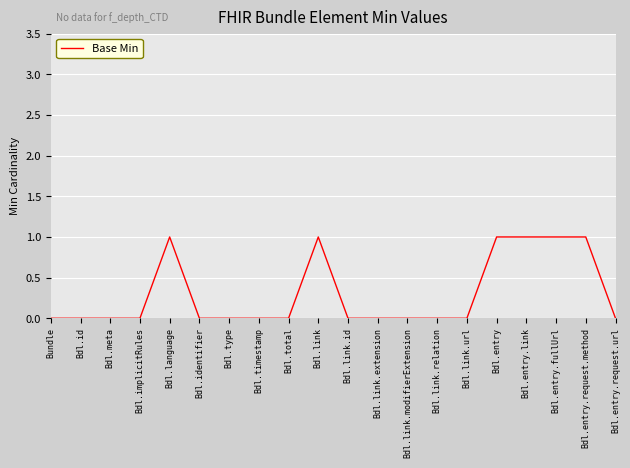

Reading left to right, list all the values displayed in this chart.

0	0	0	0	1	0	0	0	0	1	0	0	0	0	0	1	1	1	1	0